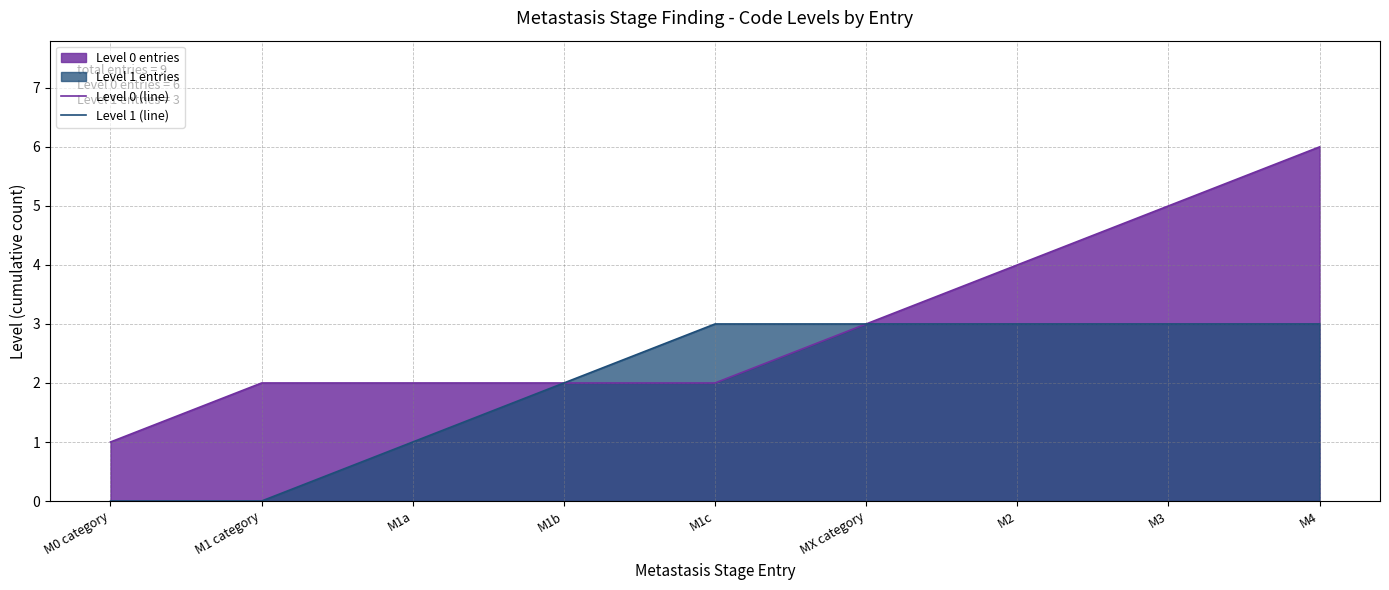

True or false: Level 1 (line) has more than 1 interior local peaks.

False